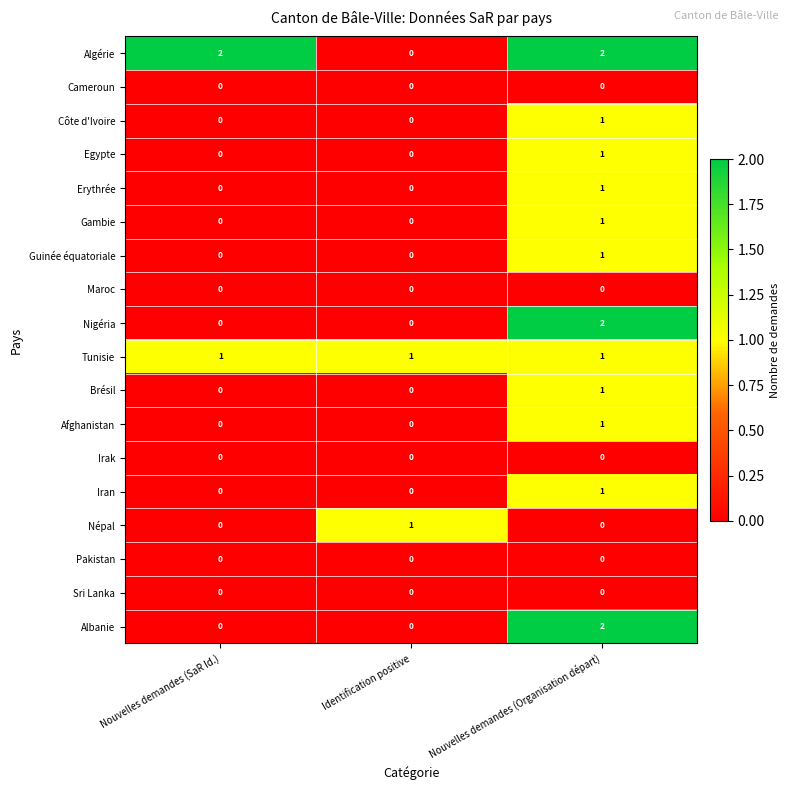

Which series has the largest total across all categories?

Algérie